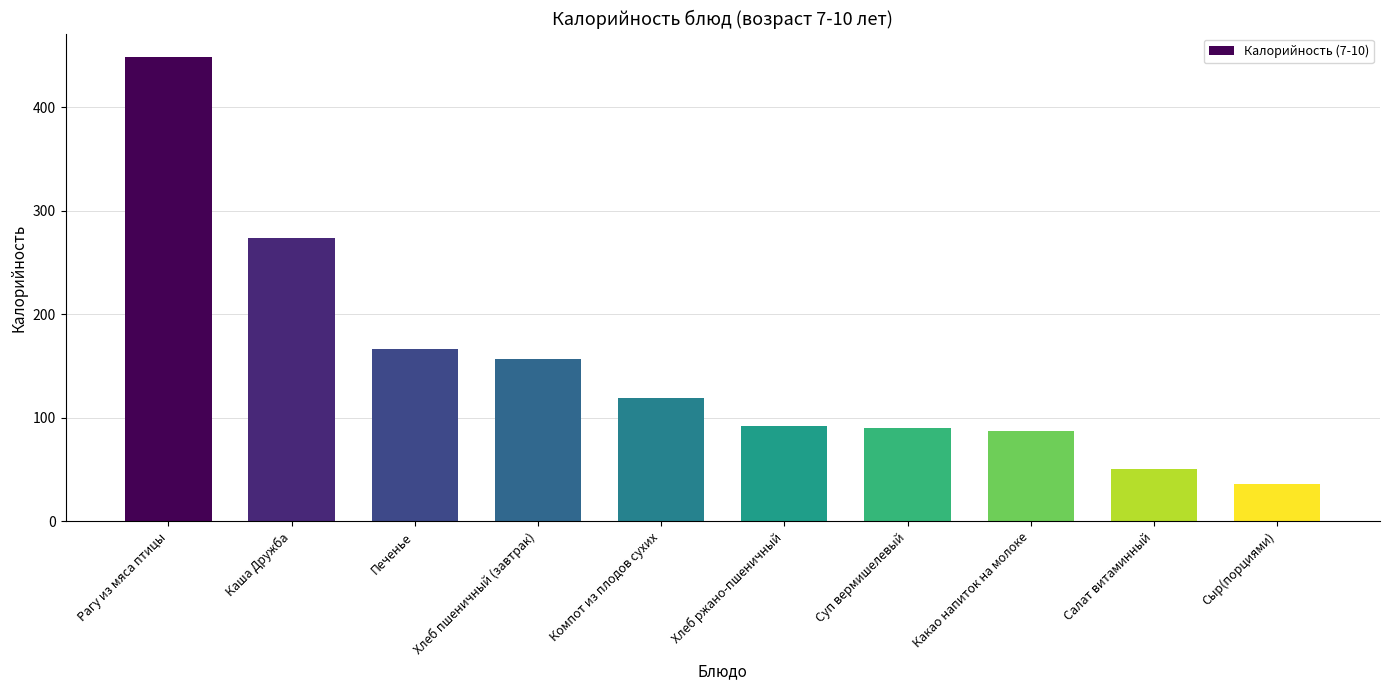

What is the value of the 4th bar from the left?

157.2